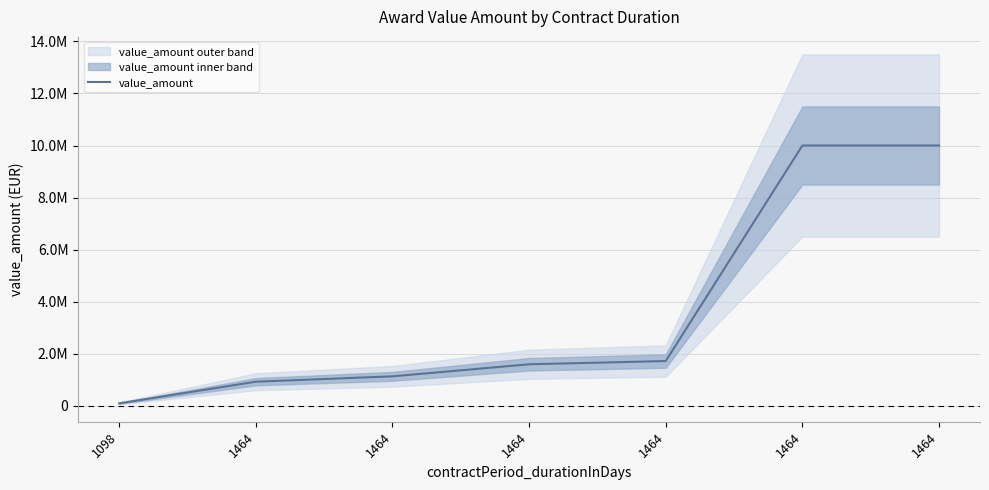

Read the value at 1464.

10000000.0